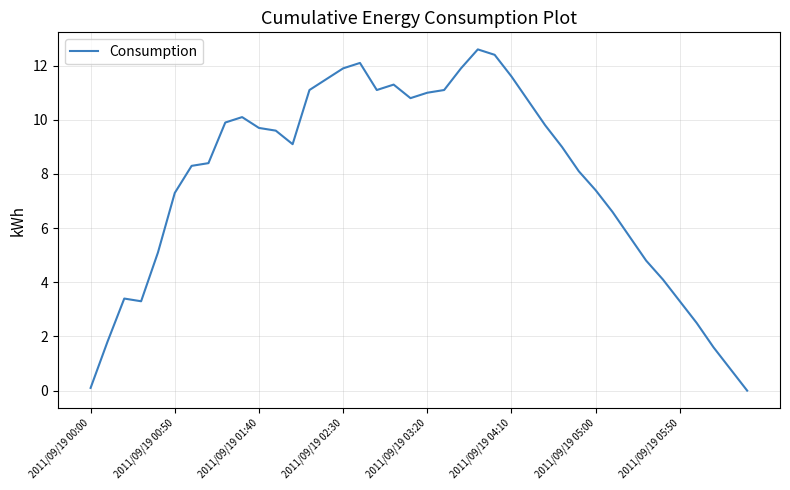

What is the difference between the maximum and minimum values?

12.6